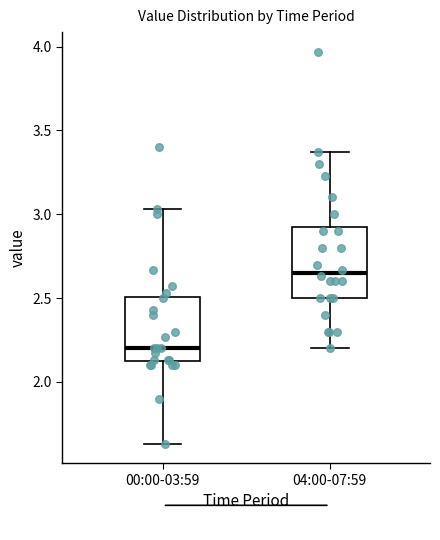

Which box's median line is the highest?

04:00-07:59